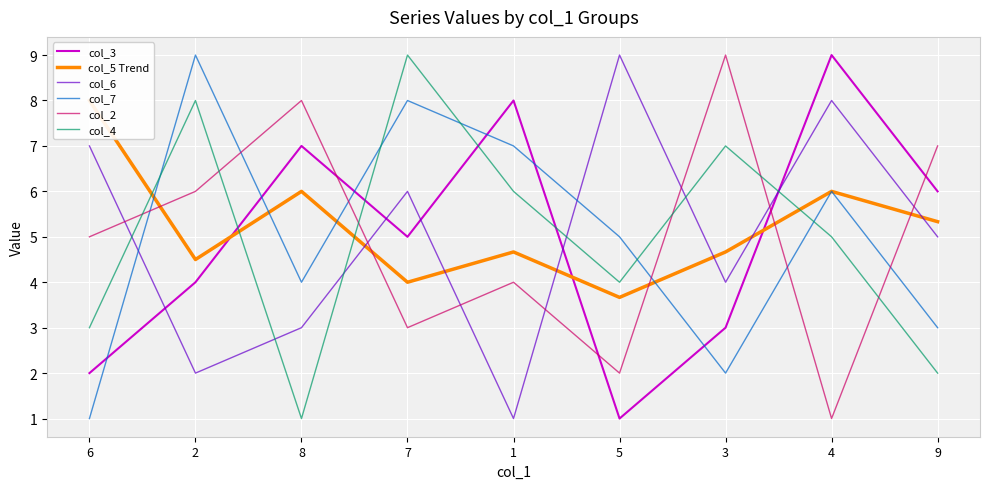

At 9, list the series in order from largest to smallest.

col_2, col_3, col_5 Trend, col_6, col_7, col_4